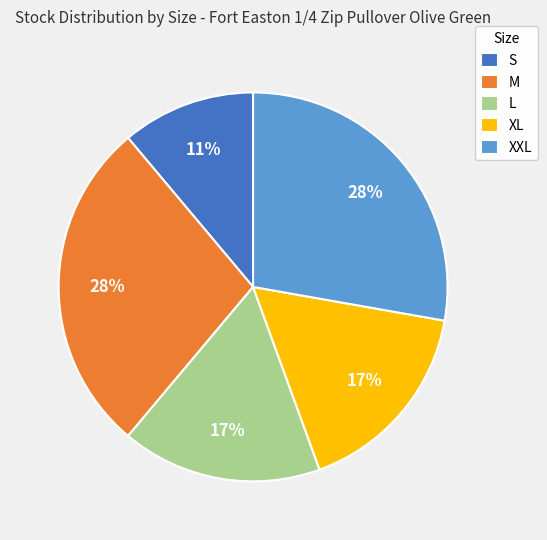

Is the sum of M and XXL greater than half?

Yes